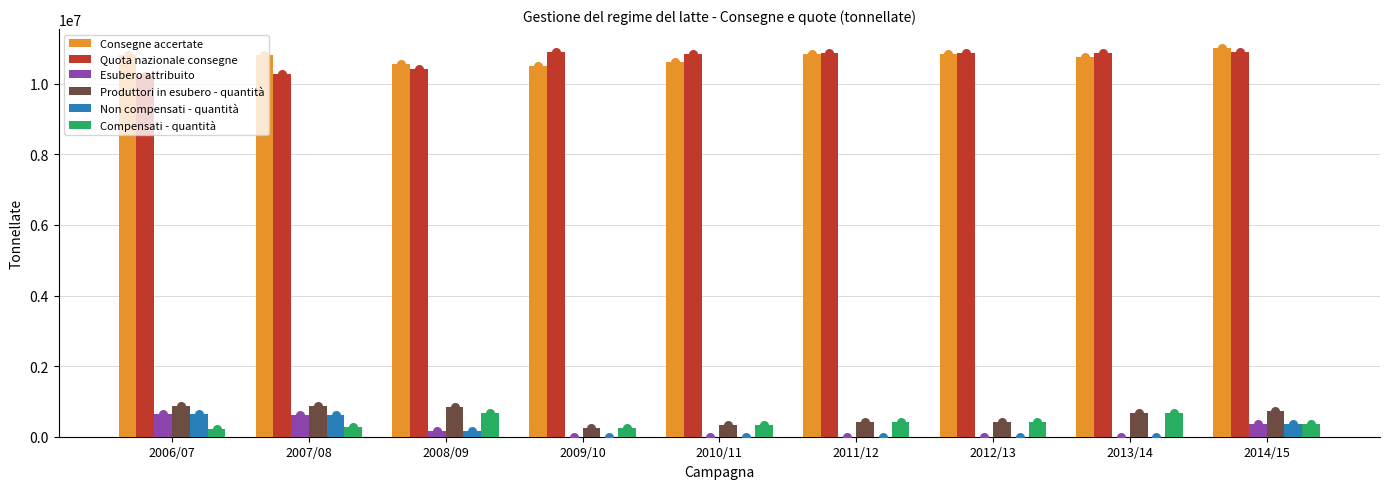

Is the value of Compensati - quantità at 2006/07 greater than the value of Consegne accertate at 2013/14?

No